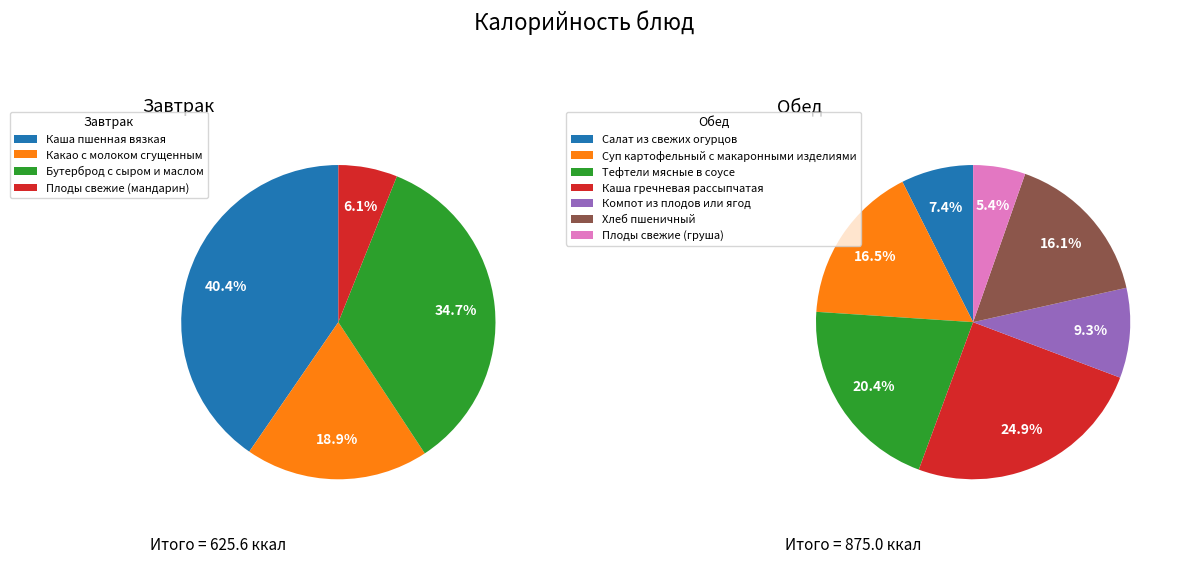

To the nearest percent, what is the average slice percentage?

25%